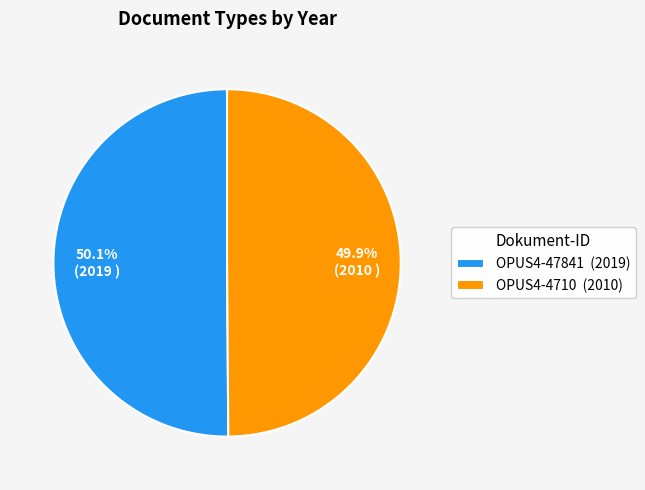

What percentage is NOT represented by OPUS4-4710?

50.1%